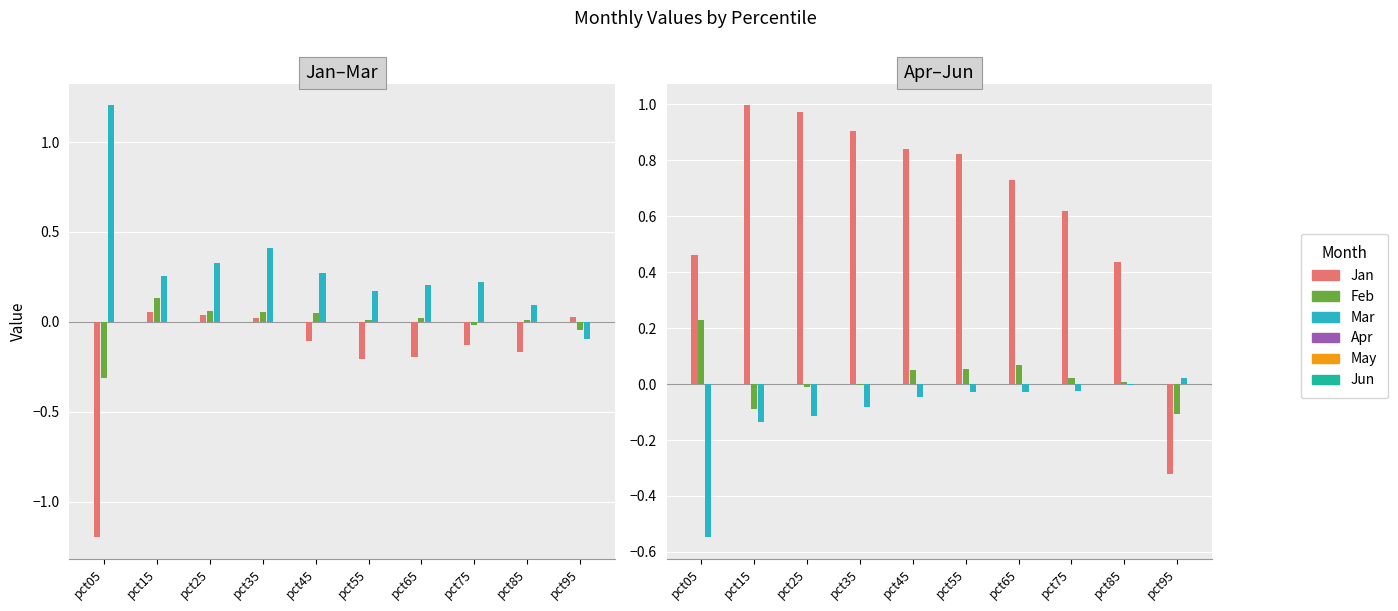

How many values in the Jun series are below 0?

9